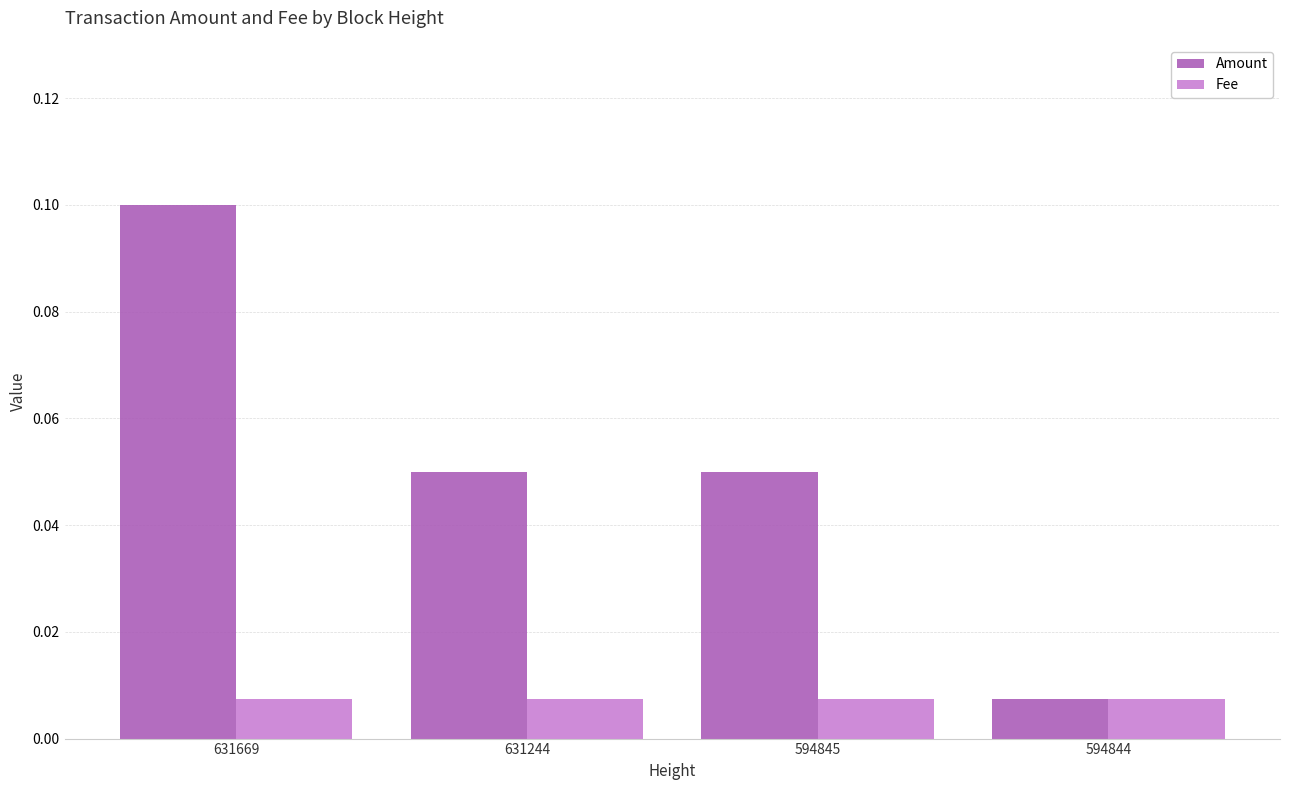

Where is Amount nearest to the value 0?

594844